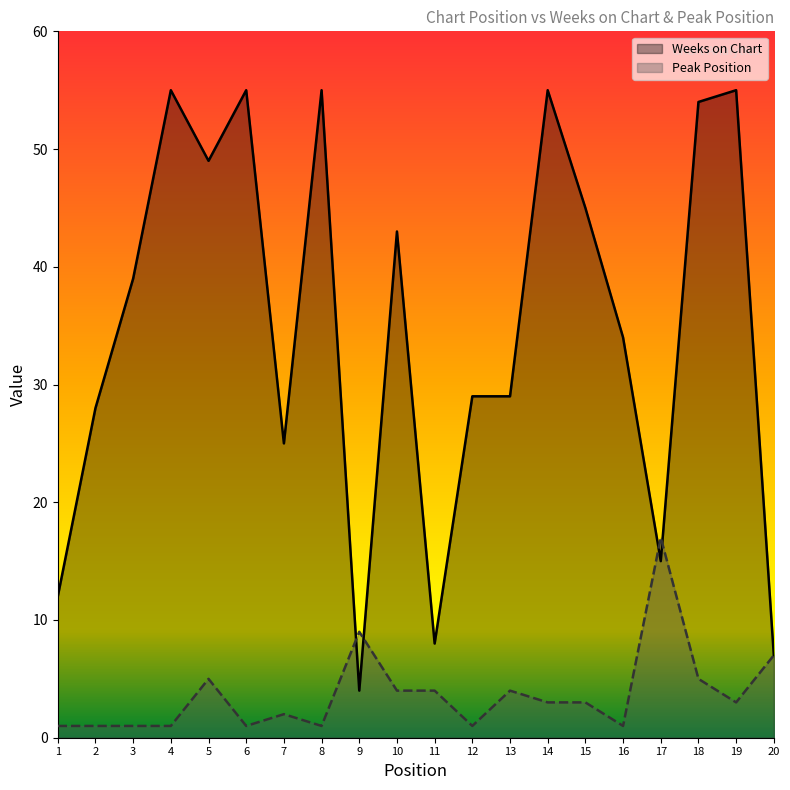

Does the chart display data point markers on the line(s)?

No